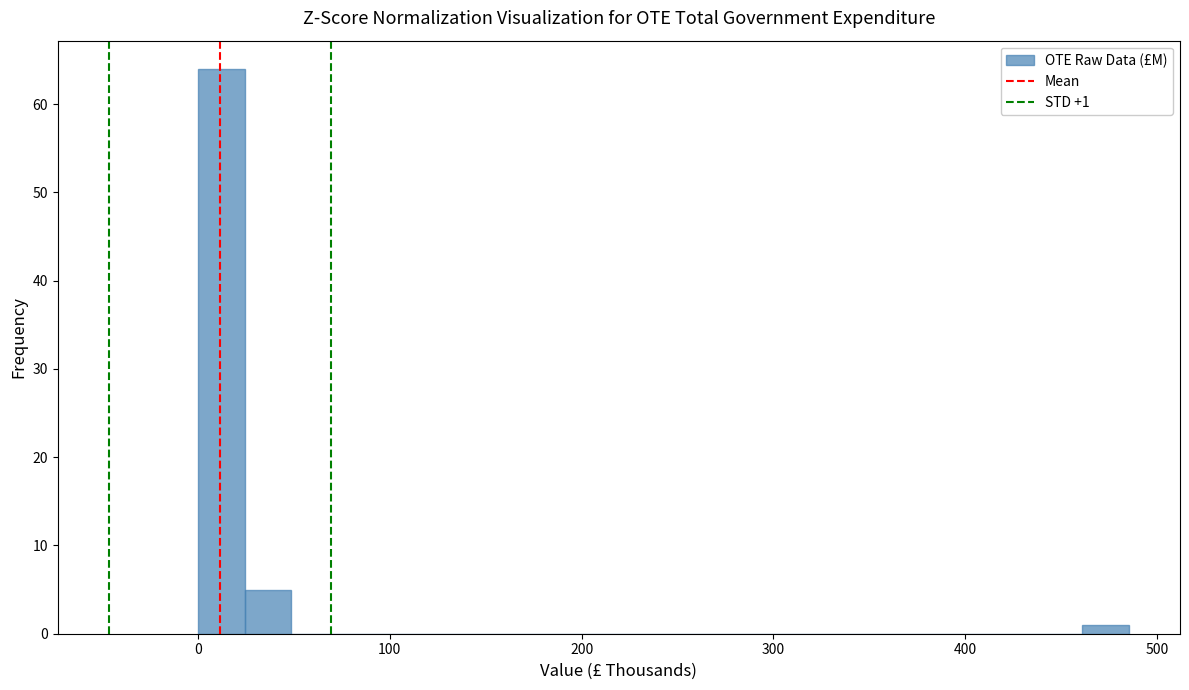

Read against the x-axis, roughly where is the centre of the tallest bar?

10